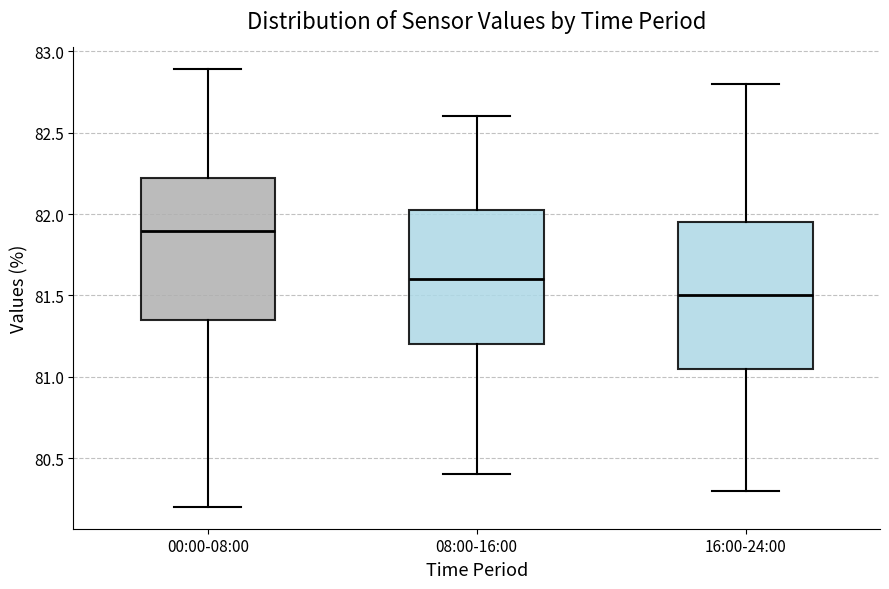

Reading left to right, read every box against the y-axis: the position of its median line, the range the box covers, and the ends of its whiskers. The values are not printed on the chart, so give them approximately, as read against the axis.

00:00-08:00: median 81.90, box 81.35 to 82.20, whiskers 80.20 to 82.90
08:00-16:00: median 81.60, box 81.20 to 82.05, whiskers 80.40 to 82.60
16:00-24:00: median 81.50, box 81.05 to 81.95, whiskers 80.30 to 82.80